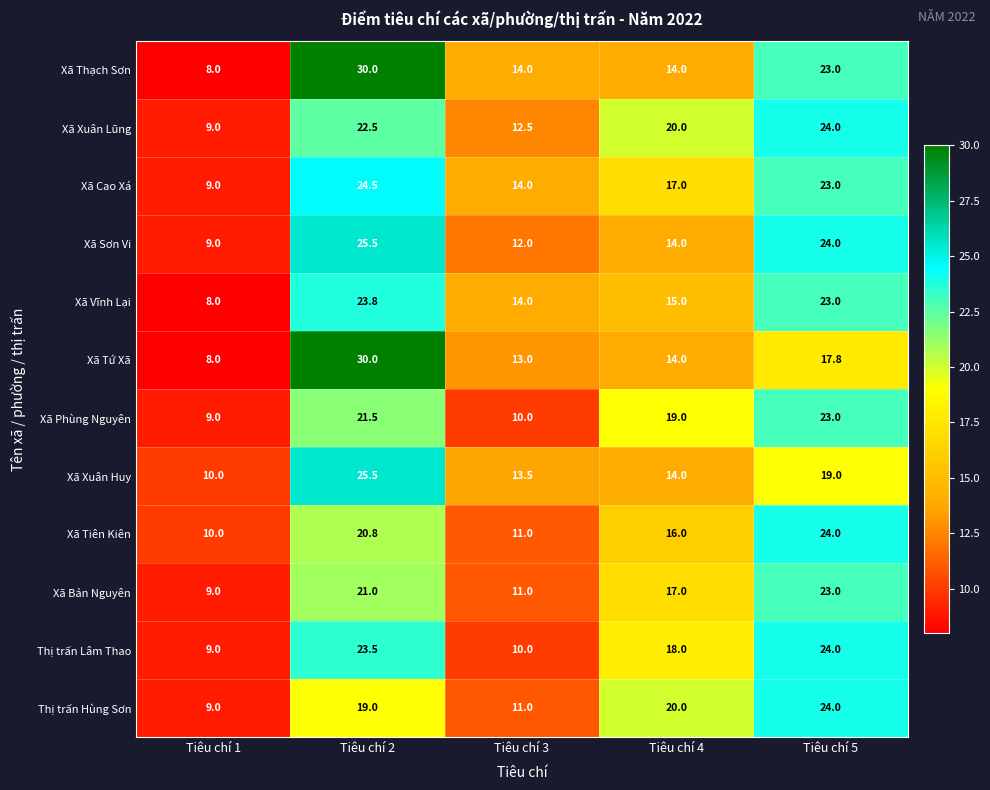

Which series has the largest total across all categories?

Xã Thạch Sơn